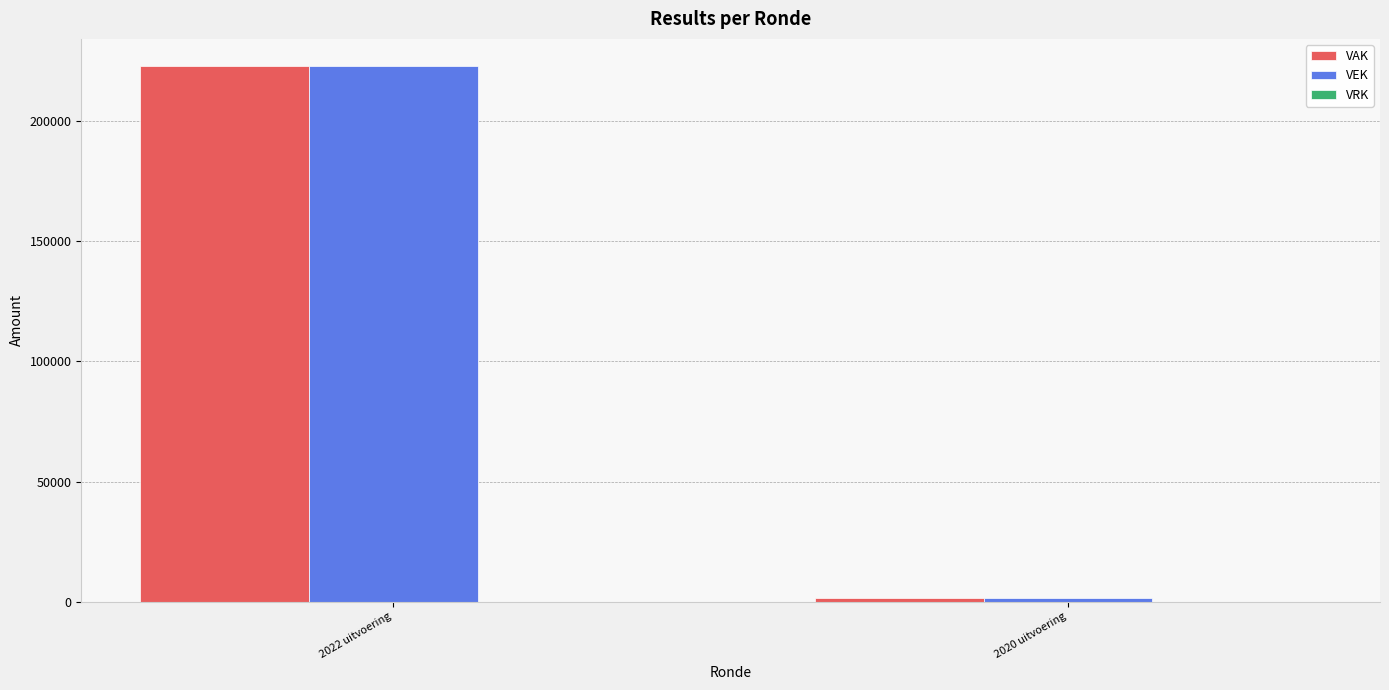

What is the spread (max minus min) of values at 2022 uitvoering?

0